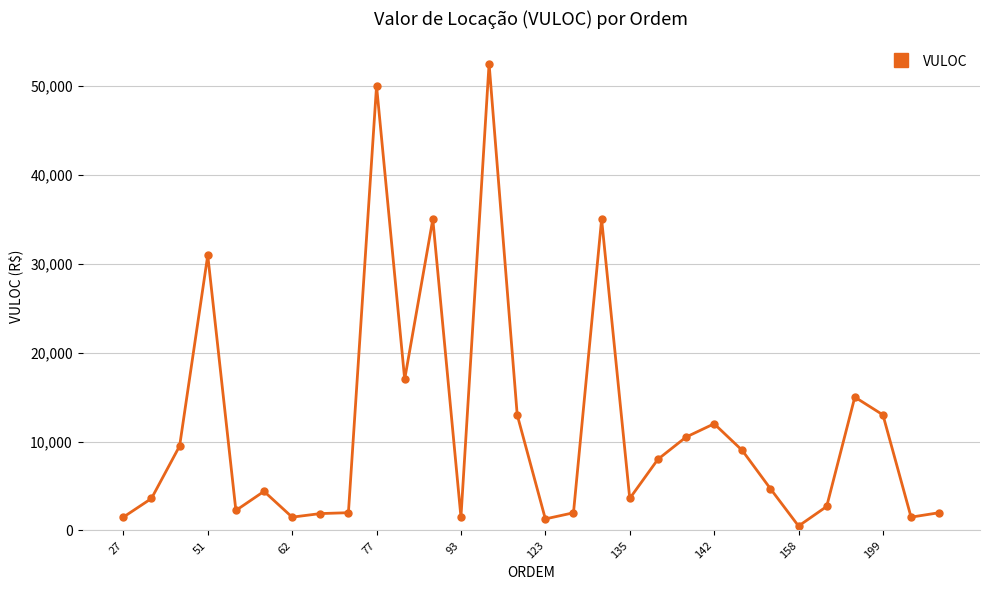

What is the average value?

11580